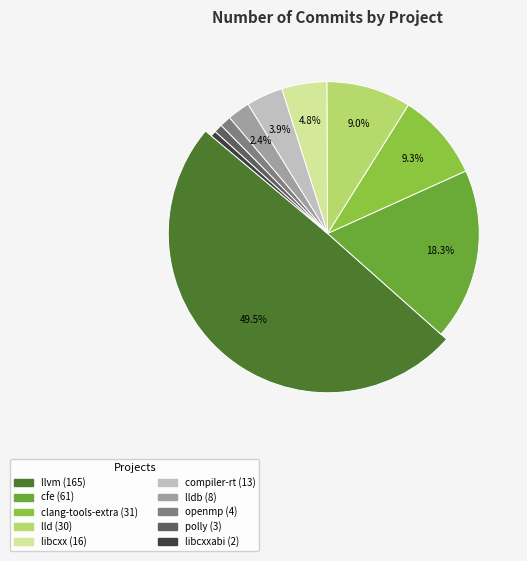

True or false: libcxx accounts for 5% of the total.

True